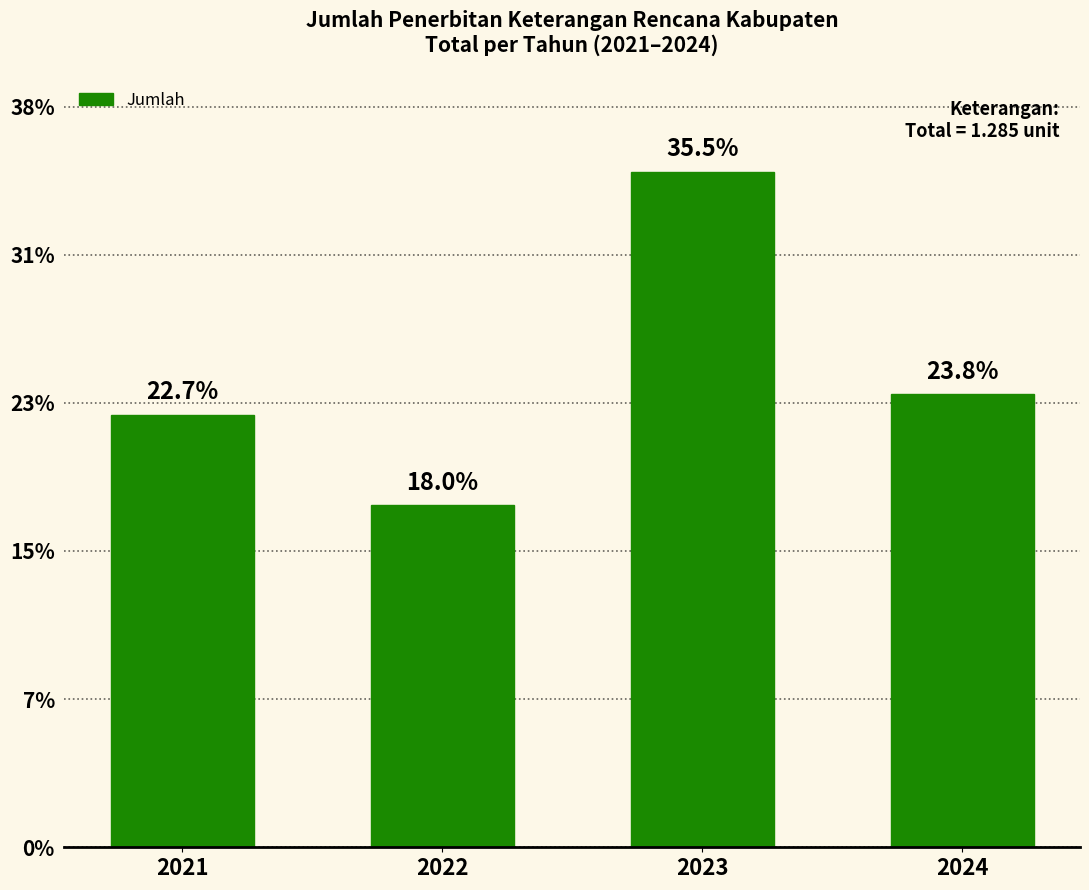

Which category has the highest value across all series?

2023